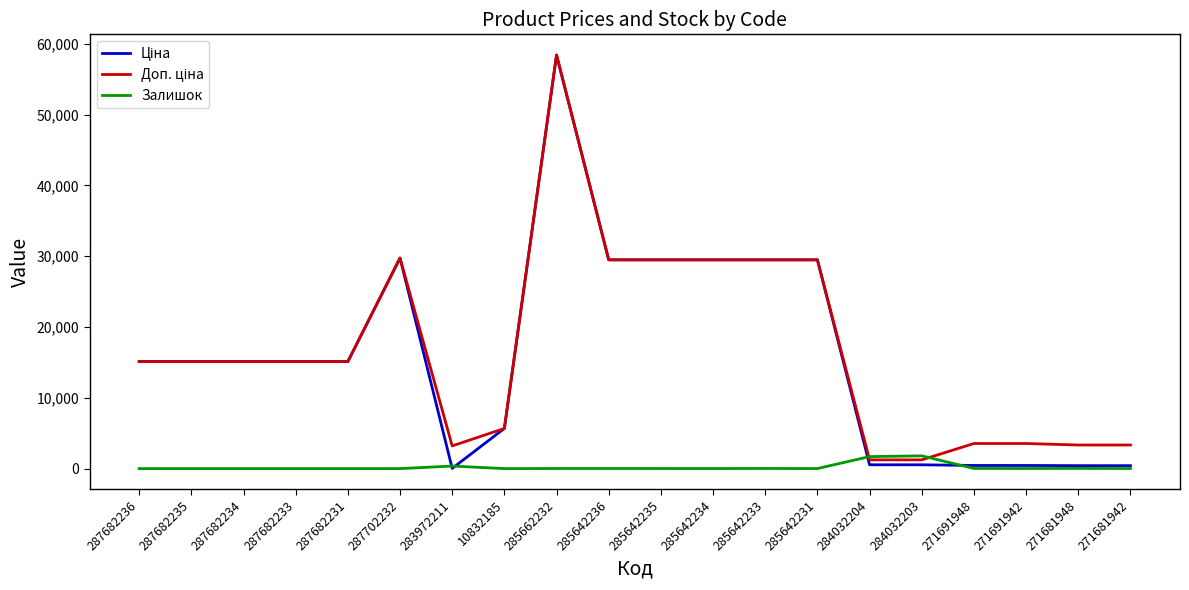

The Залишок series shows 1697.0 at 284032204. True or false?

True